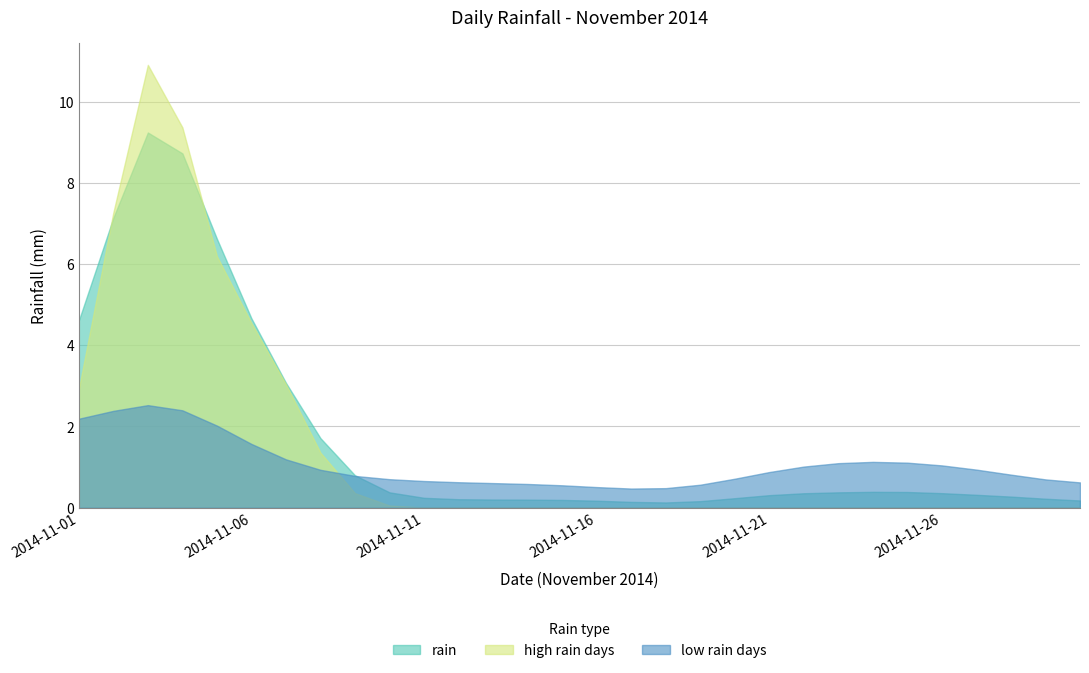

How many points are lower than both their immediate neighbors (excluding endpoints)?

5